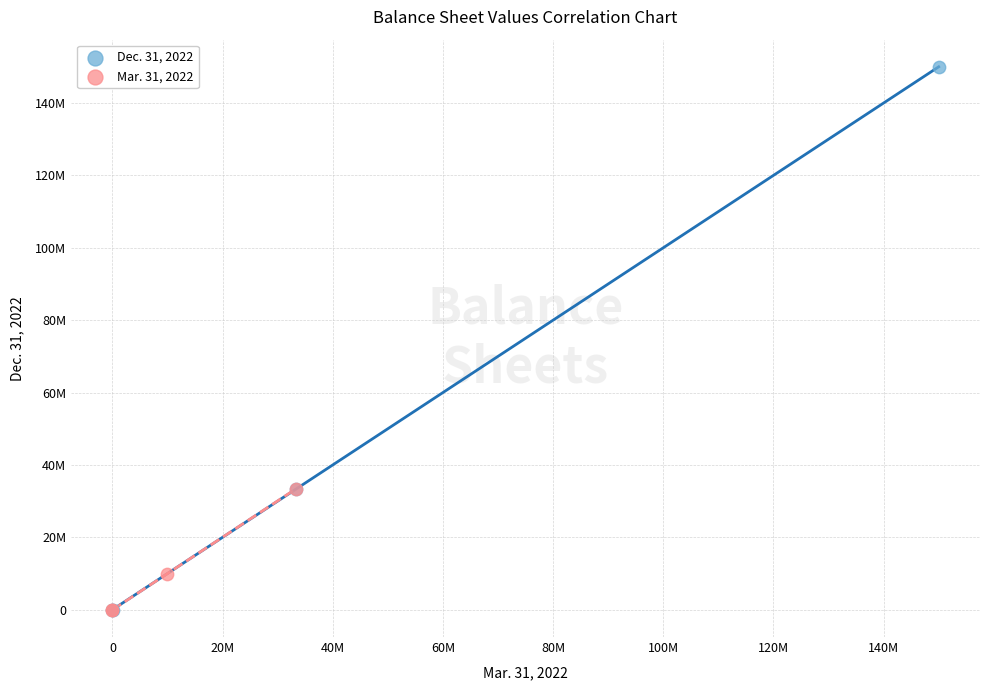

What are all the series names shown in the legend?

Dec. 31, 2022, Mar. 31, 2022